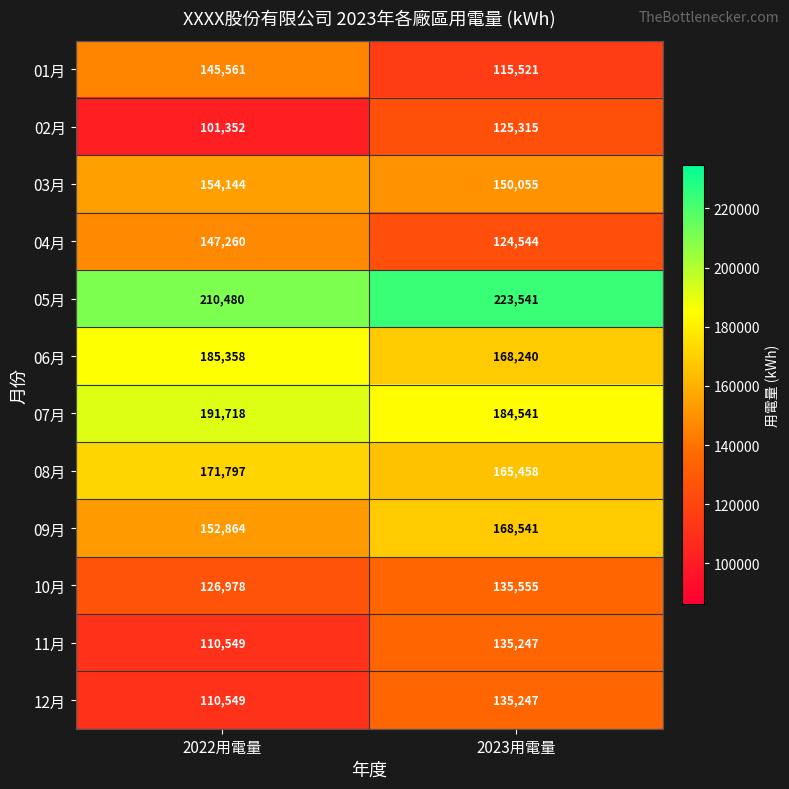

What is the total value across all series at 2022用電量?

1808610